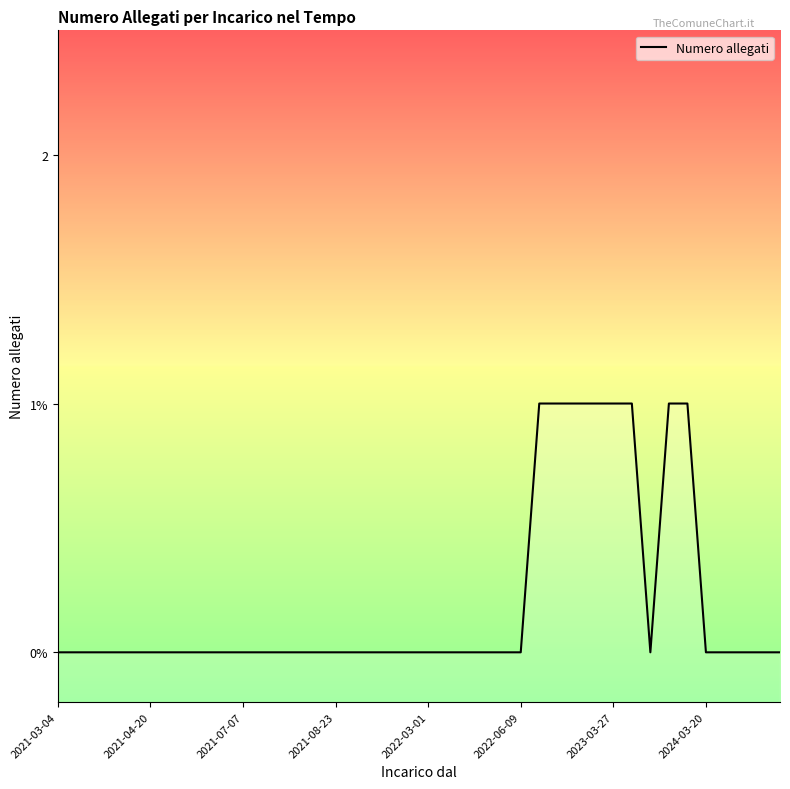

Reading left to right, transcribe all the data shown in this chart.

0	0	0	0	0	0	0	0	0	0	0	0	0	0	0	0	0	0	0	0	0	0	0	0	0	0	1	1	1	1	1	1	0	1	1	0	0	0	0	0